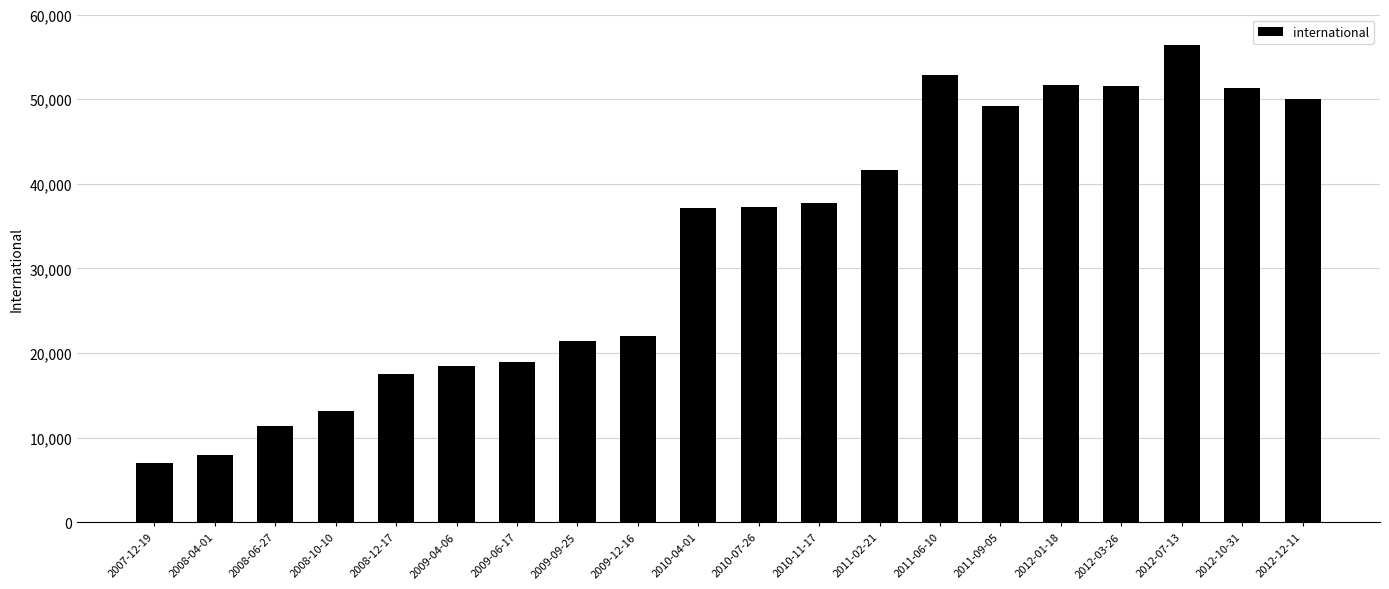

What is the difference between the second highest and minimum values?

45771